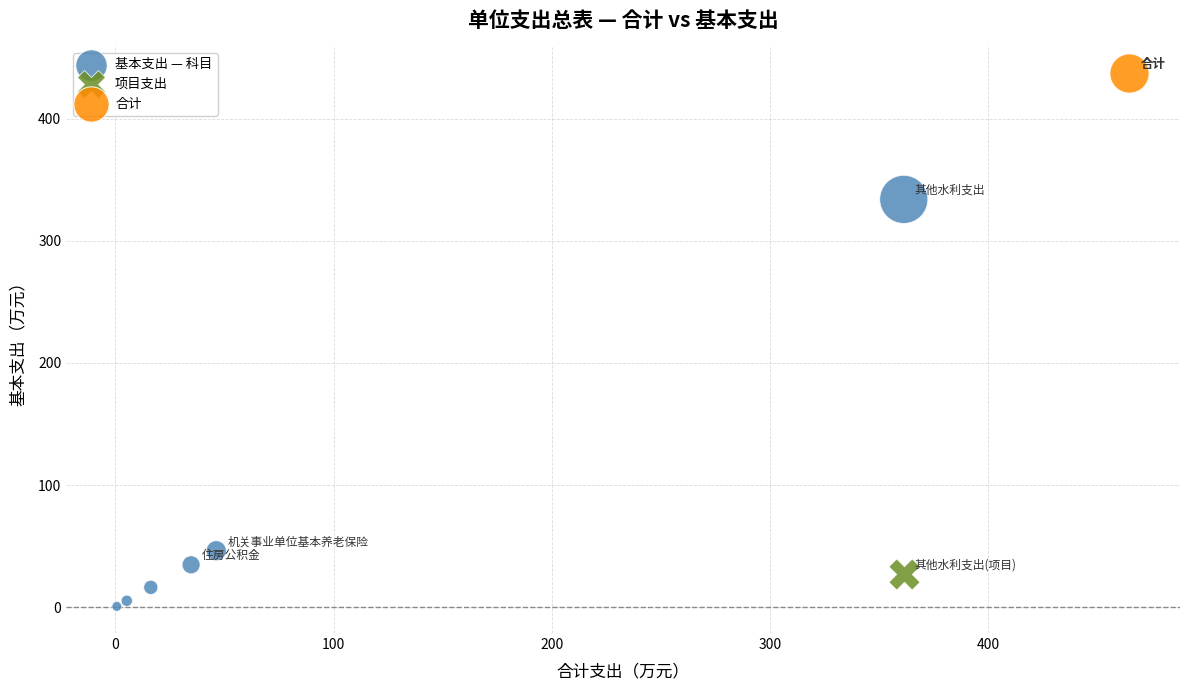

What are all the series names shown in the legend?

基本支出 — 科目, 项目支出, 合计